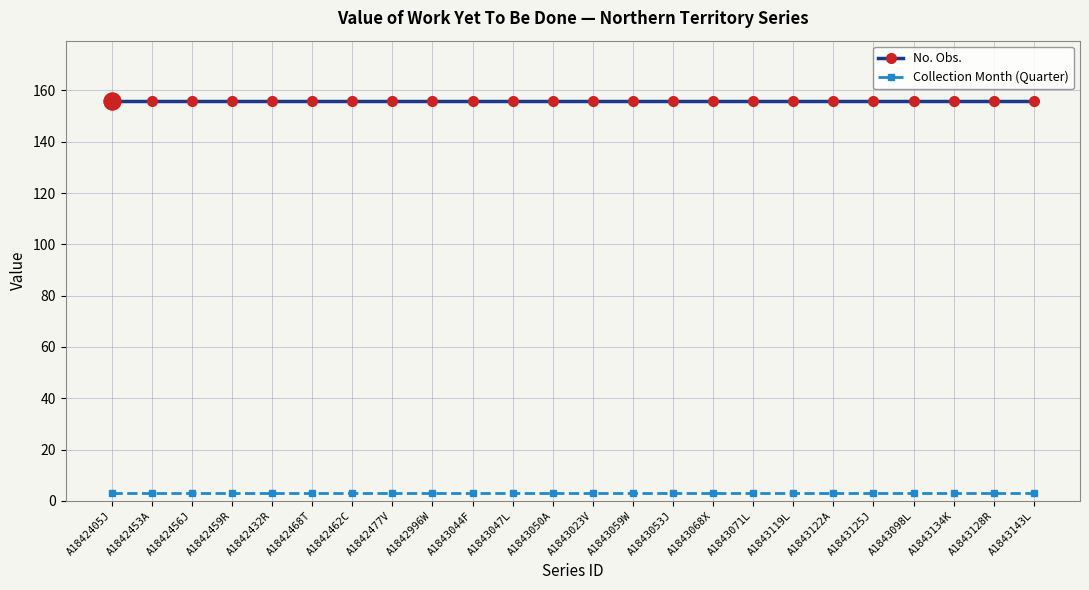

What is the lowest value of the No. Obs. series?

156